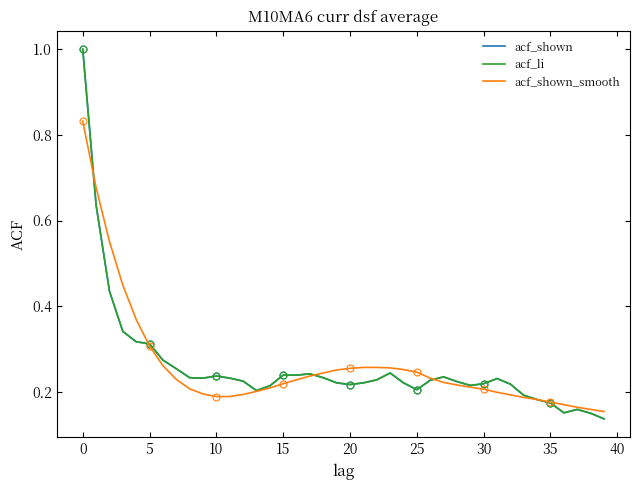

What is the maximum value for acf_shown?

1.0